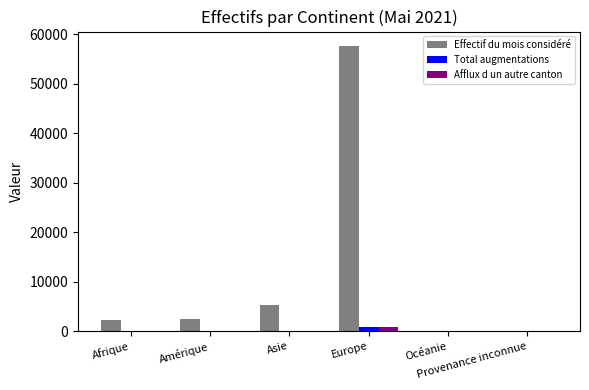

What is the maximum value shown in the chart?

57704